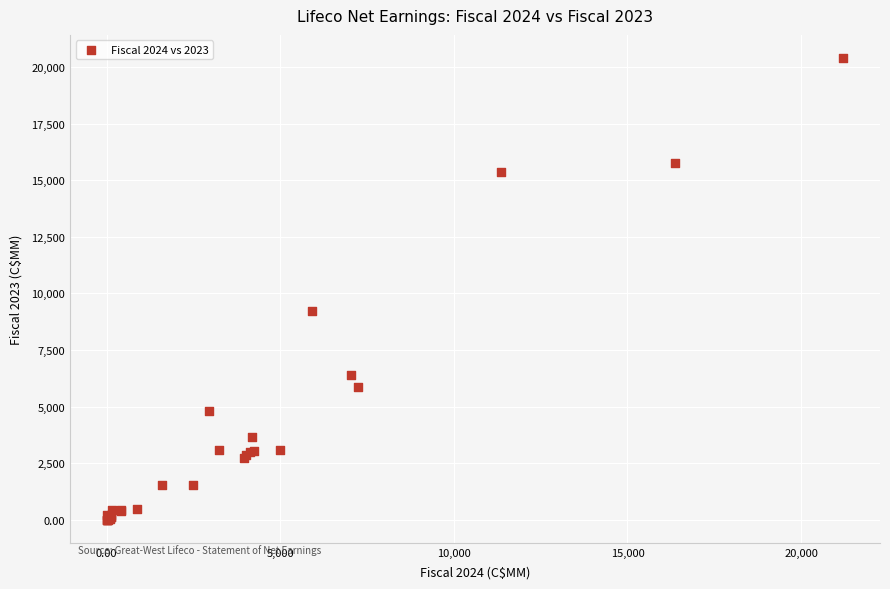

What Y value in the scatter plot is closest to 10201?

9238.0